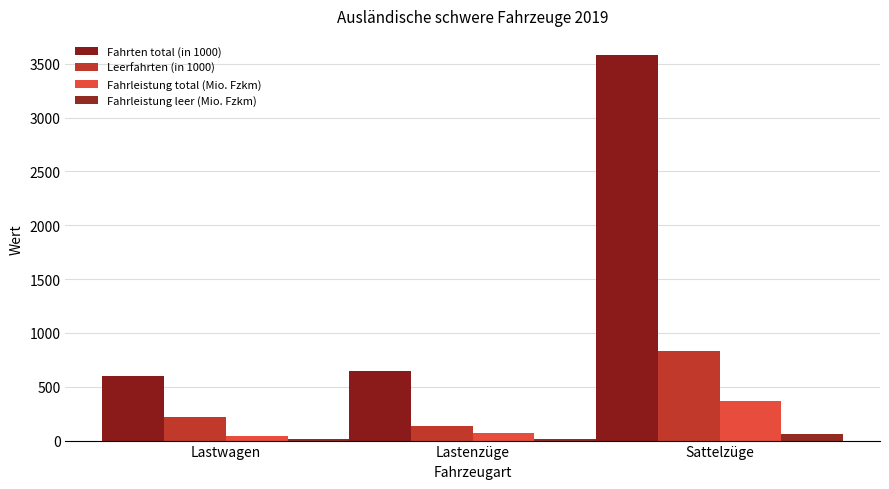

What is the greatest value displayed?

3579.3